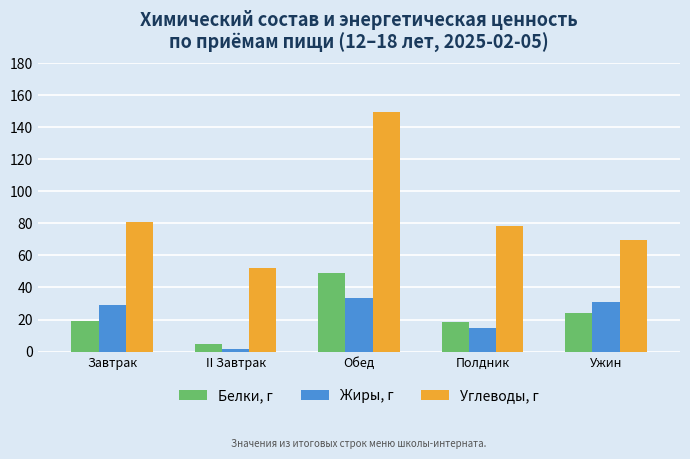

Rank the series at Ужин from lowest to highest value.

Белки, г, Жиры, г, Углеводы, г